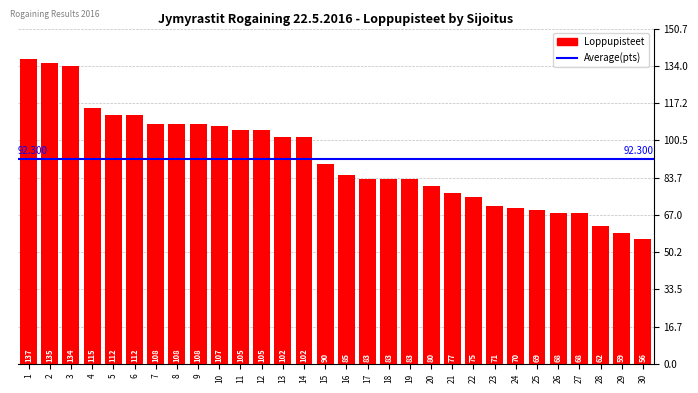

Reading right to left, list all the values displayed in this chart.

30=56	29=59	28=62	27=68	26=68	25=69	24=70	23=71	22=75	21=77	20=80	19=83	18=83	17=83	16=85	15=90	14=102	13=102	12=105	11=105	10=107	9=108	8=108	7=108	6=112	5=112	4=115	3=134	2=135	1=137